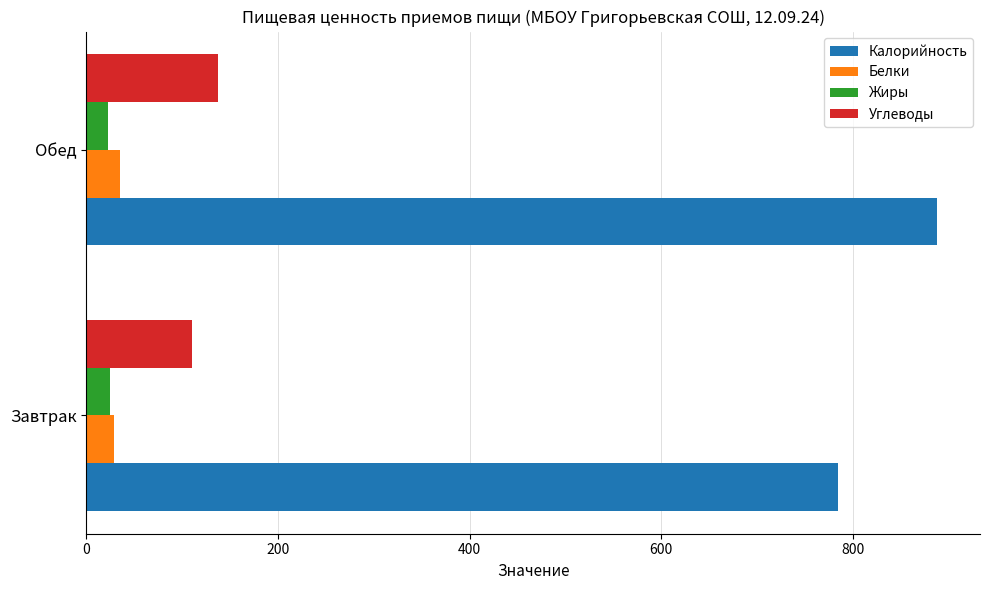

What is the minimum value shown in the chart?

22.8